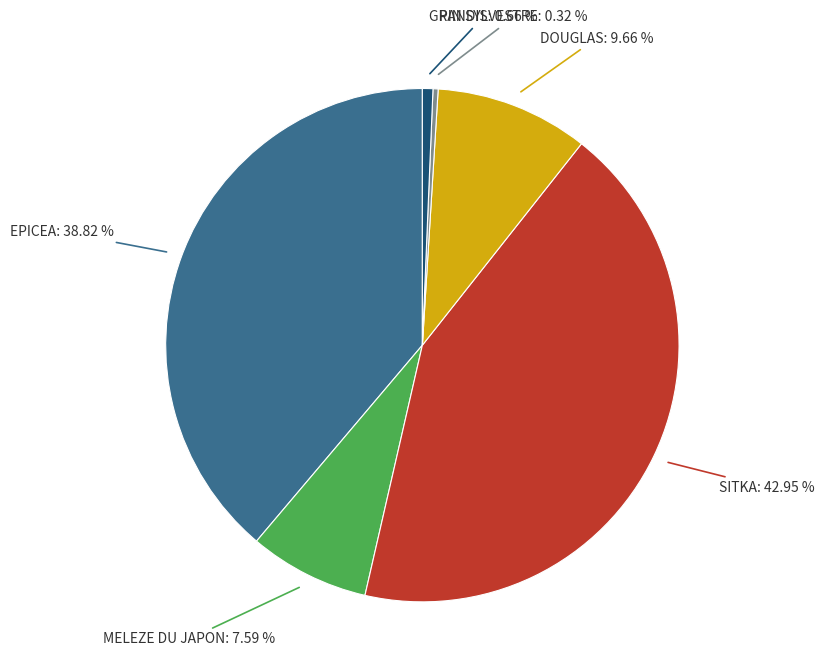

Is it true that MELEZE DU JAPON is 8% of the pie?

True